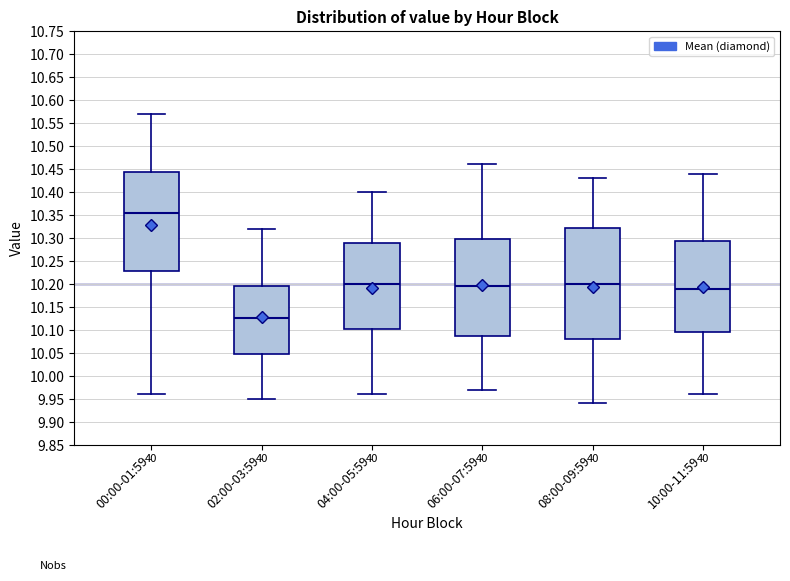

Reading left to right, transcribe this box plot: for each box, give where its median line is, the range the box spans, and where its two whiskers end, as read against the y-axis. The values are not printed on the chart, so give them approximately, as read against the axis.

00:00-01:59: median 10.355, box 10.230 to 10.445, whiskers 9.960 to 10.570
02:00-03:59: median 10.125, box 10.050 to 10.195, whiskers 9.950 to 10.320
04:00-05:59: median 10.200, box 10.105 to 10.290, whiskers 9.960 to 10.400
06:00-07:59: median 10.195, box 10.090 to 10.300, whiskers 9.970 to 10.460
08:00-09:59: median 10.200, box 10.080 to 10.325, whiskers 9.940 to 10.430
10:00-11:59: median 10.190, box 10.095 to 10.295, whiskers 9.960 to 10.440